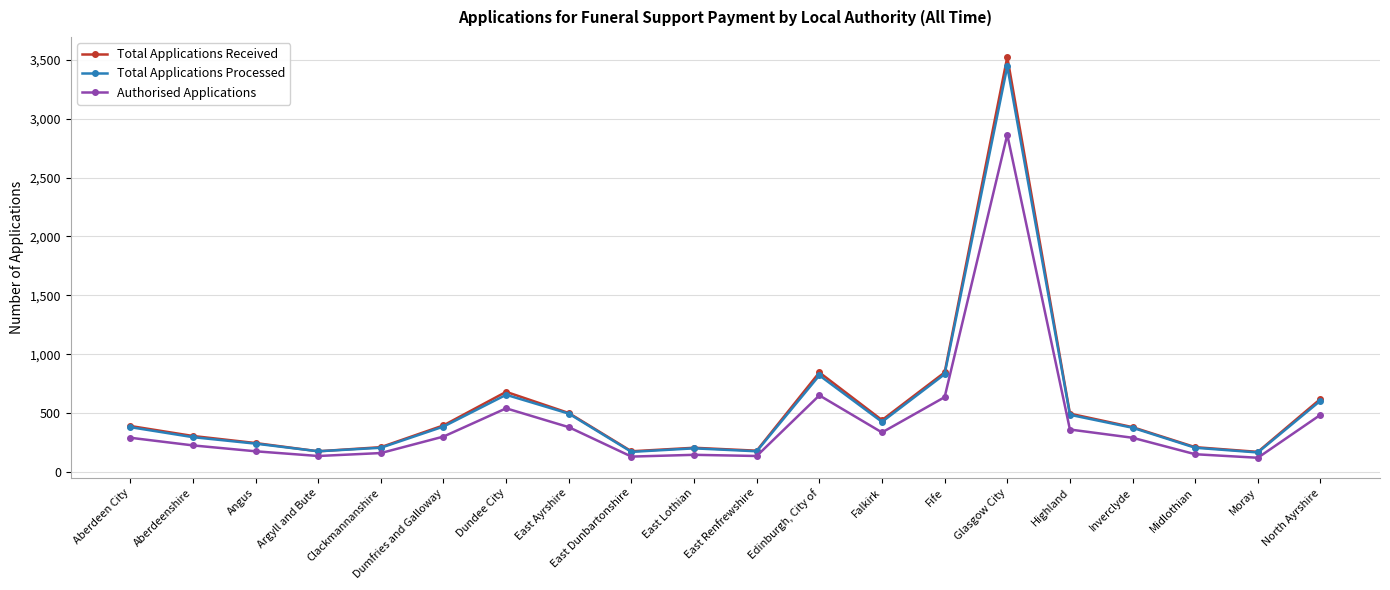

At which category is the sum across all series the highest?

Glasgow City